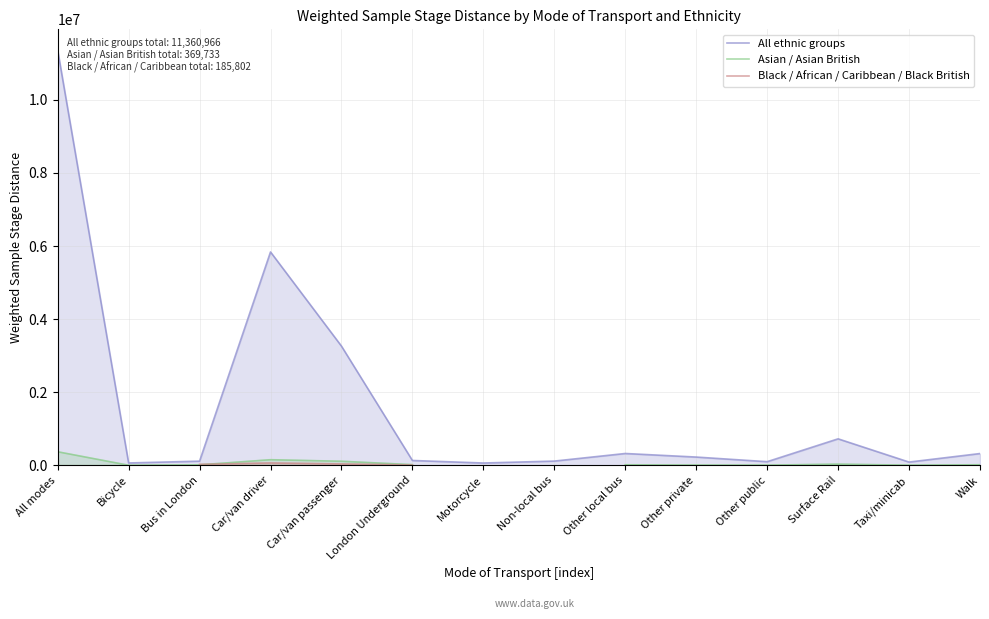

Which category has the highest value across all series?

All modes